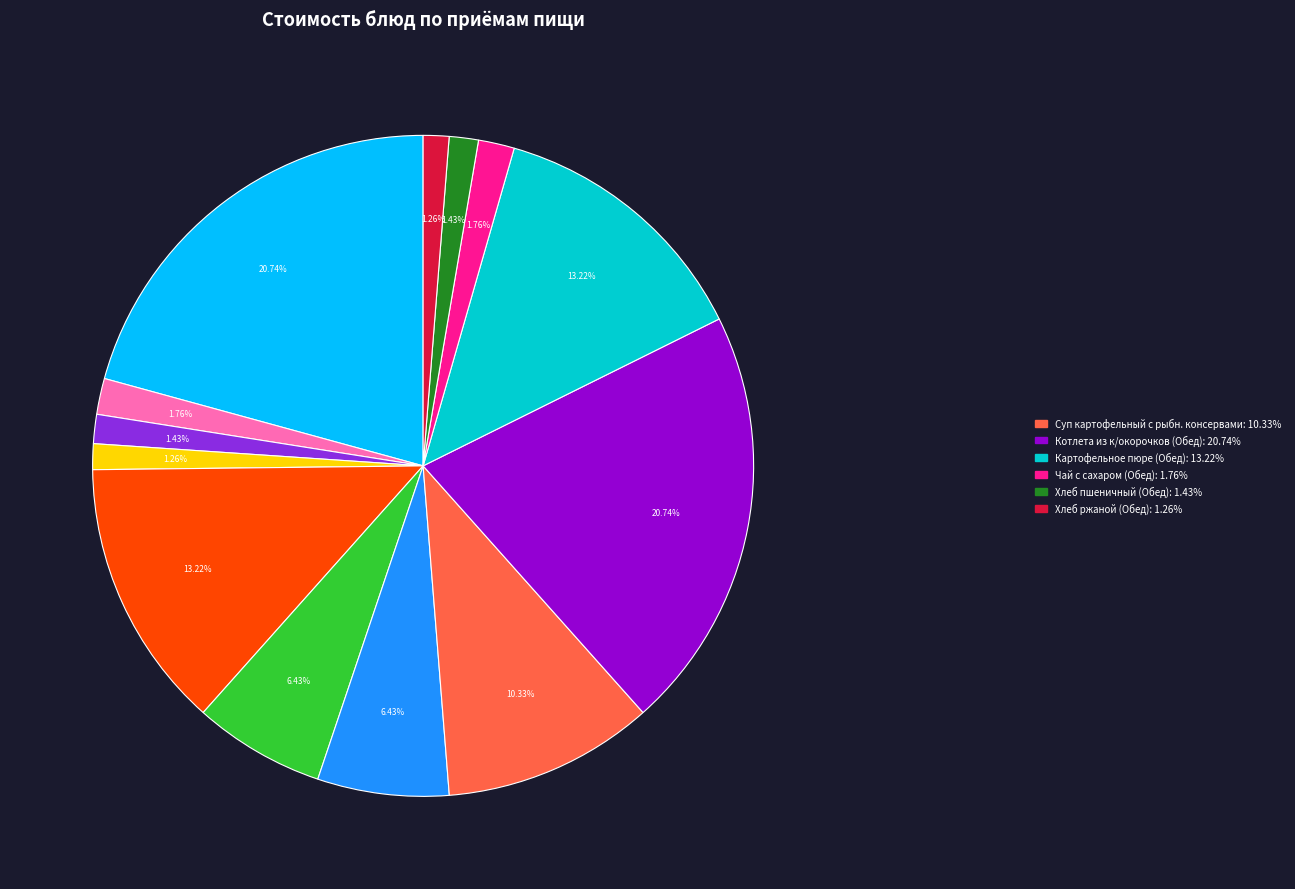

Is there a majority slice in this chart?

No